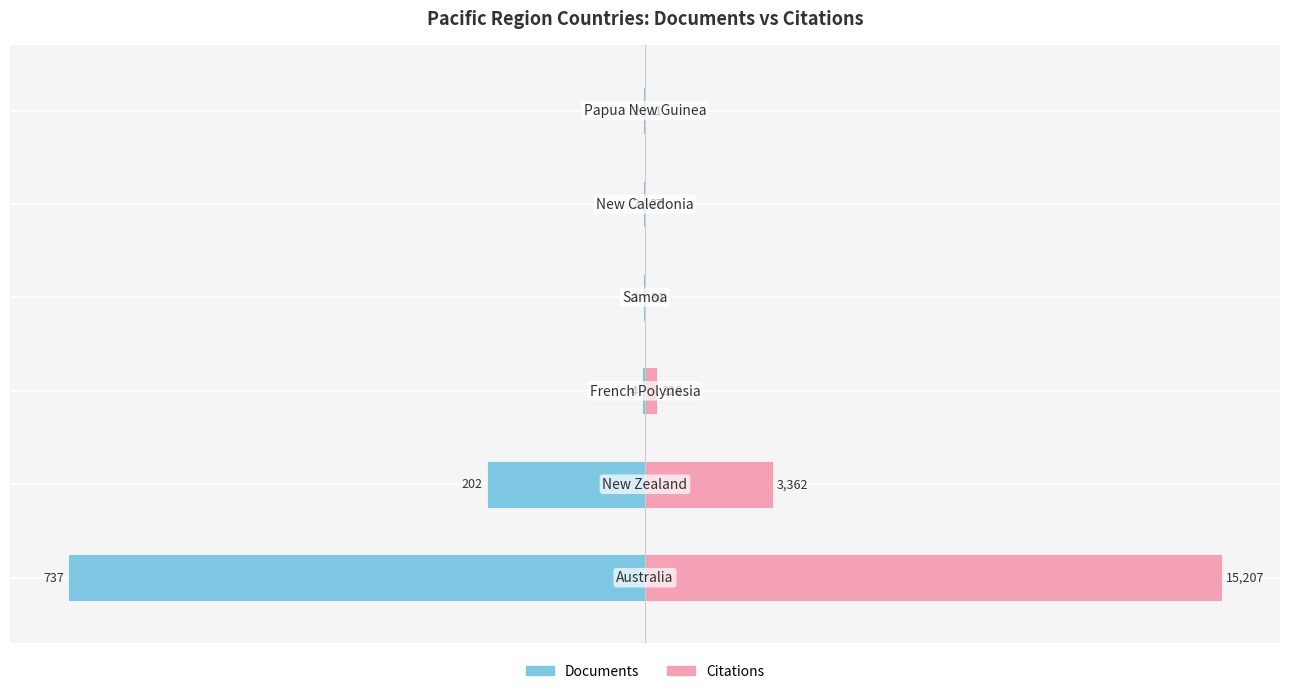

Which series has the largest total across all categories?

Citations